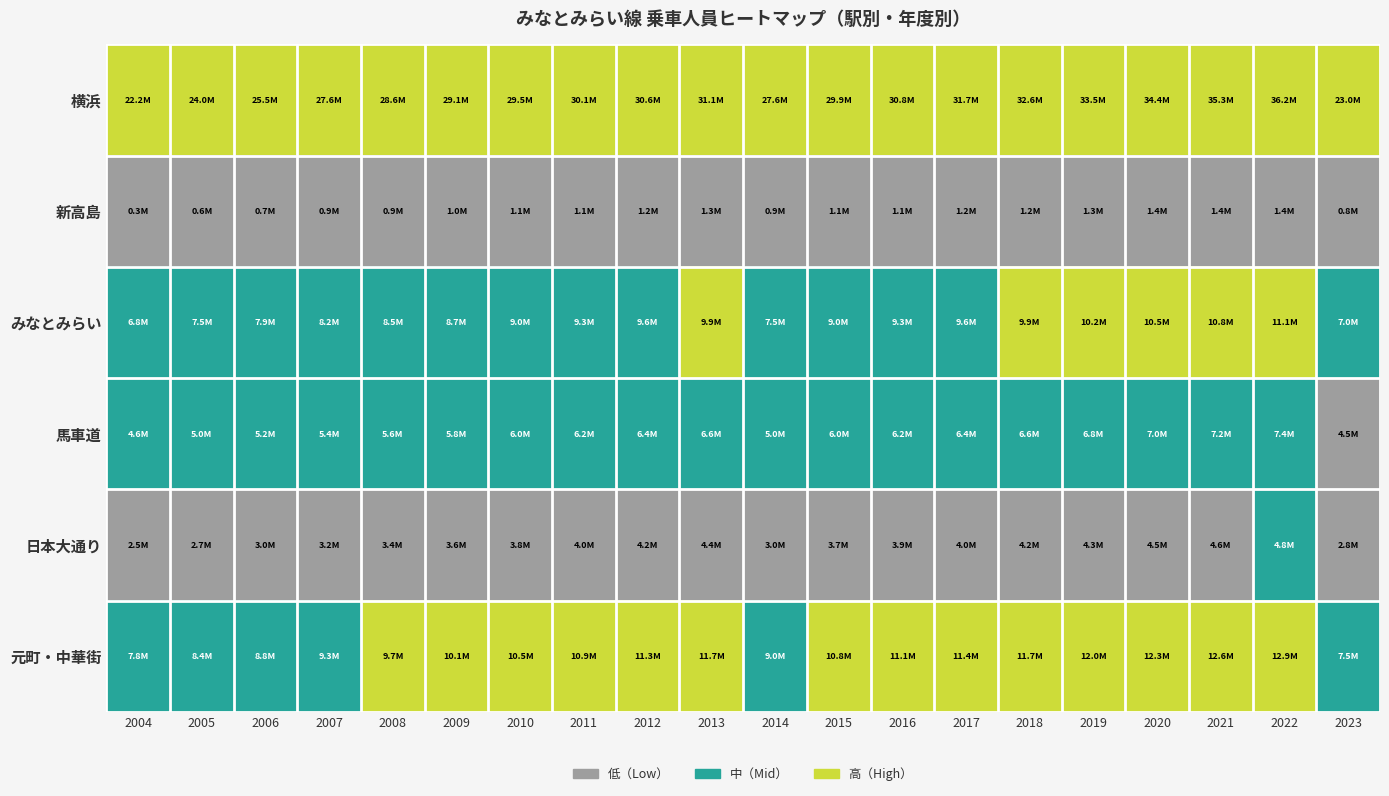

Count the number of data series in this chart.

6